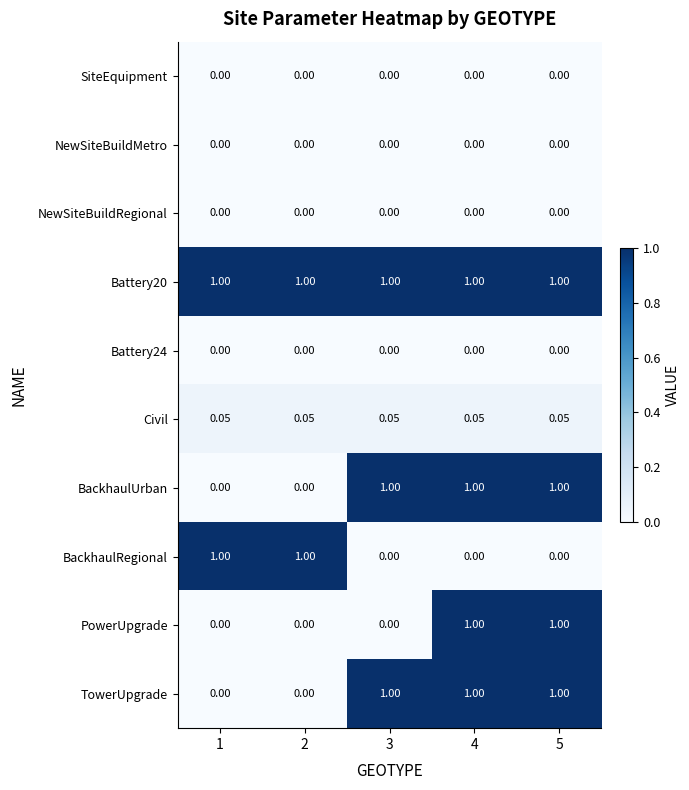

Which series has the largest total across all categories?

Battery20